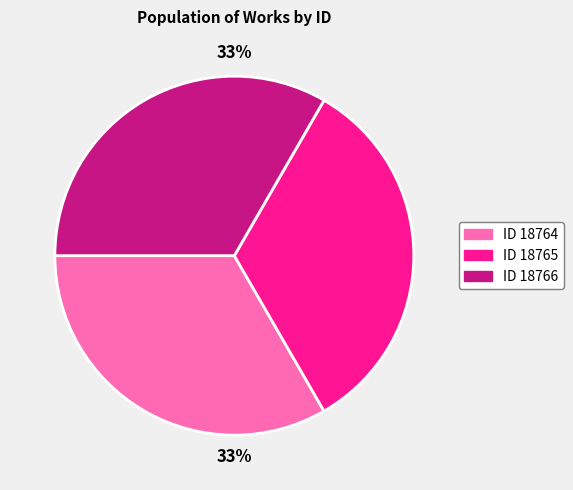

To the nearest percent, what is the average slice percentage?

33%